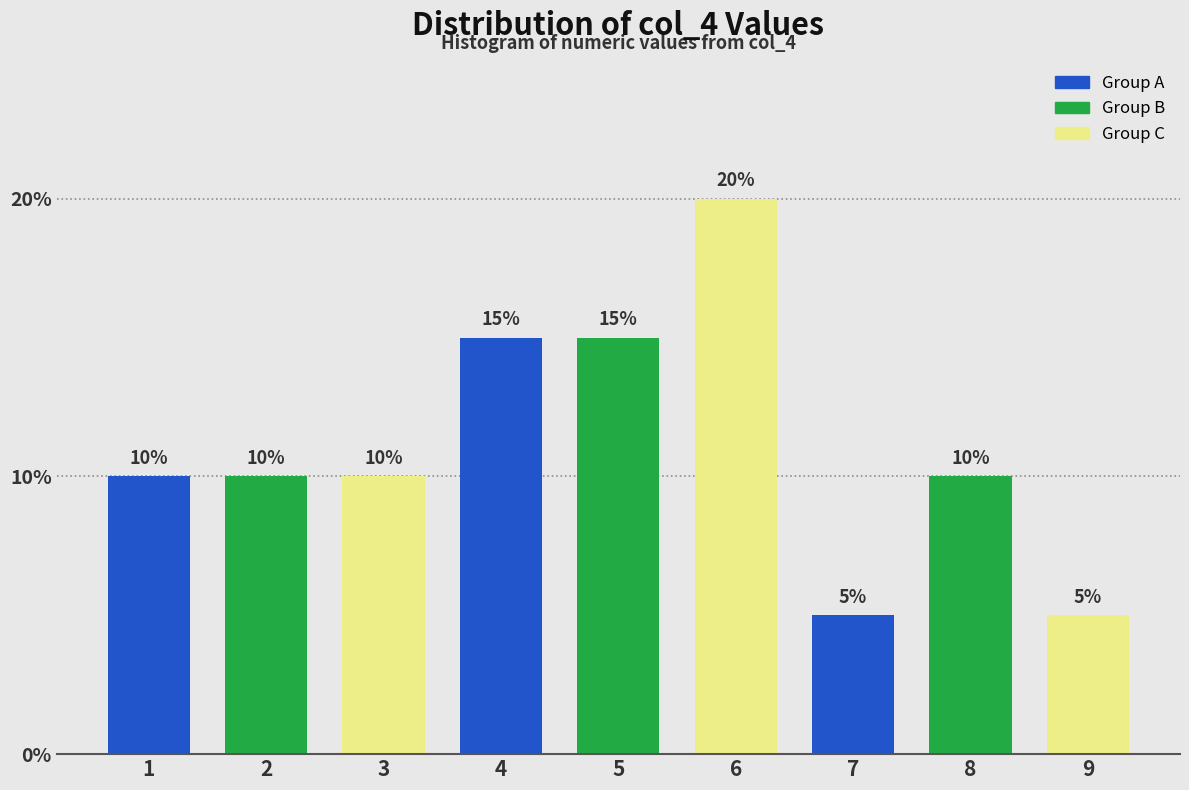

Reading left to right, what are all the values shown in this chart?

1=10	2=10	3=10	4=15	5=15	6=20	7=5	8=10	9=5